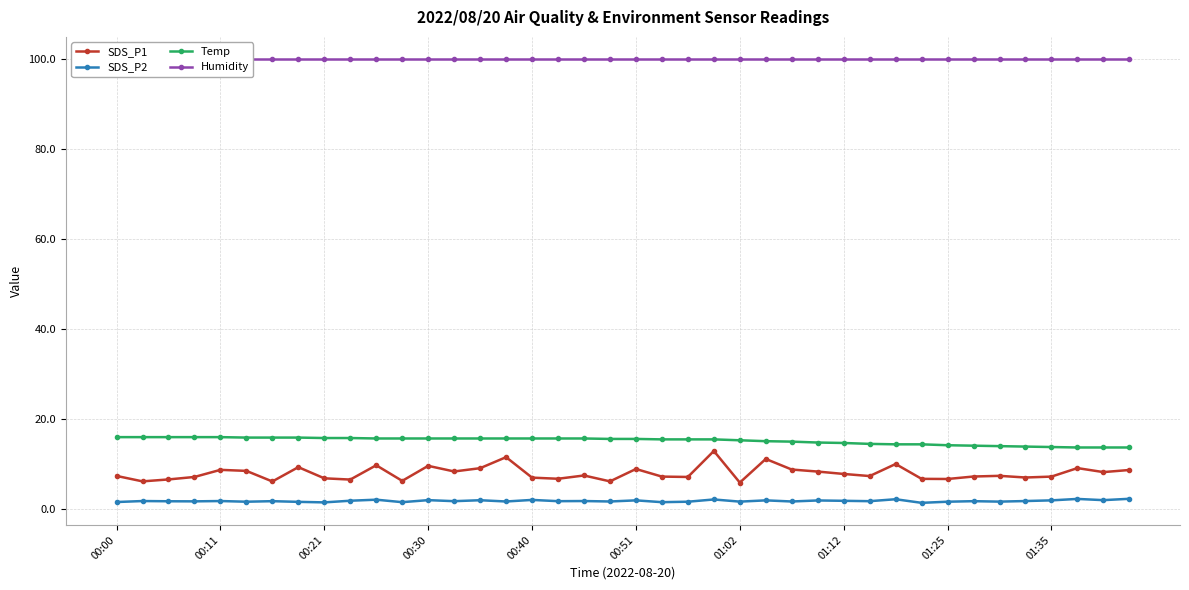

True or false: Humidity and SDS_P2 cross at least once.

False